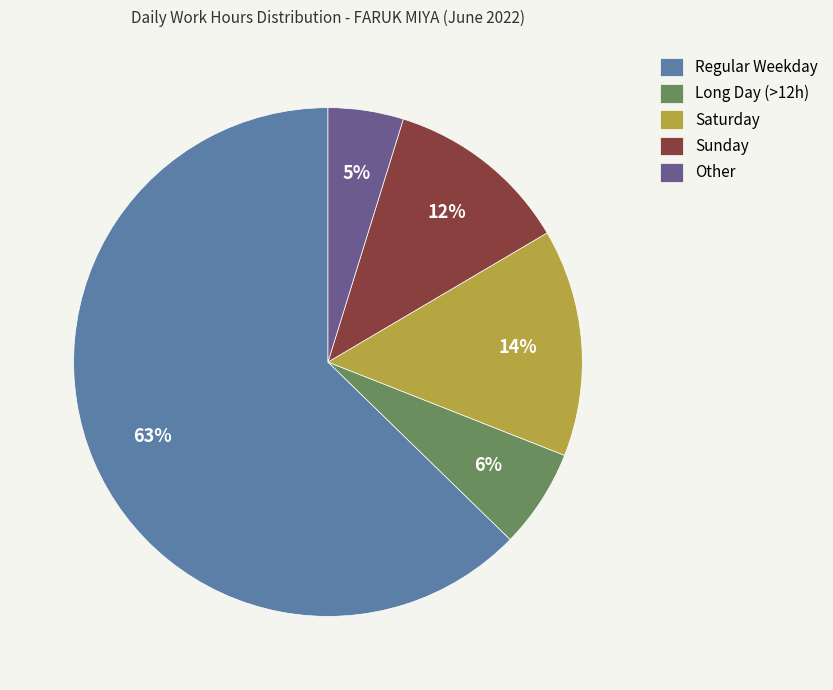

Is the sum of Regular Weekday and Long Day (>12h) greater than half?

Yes